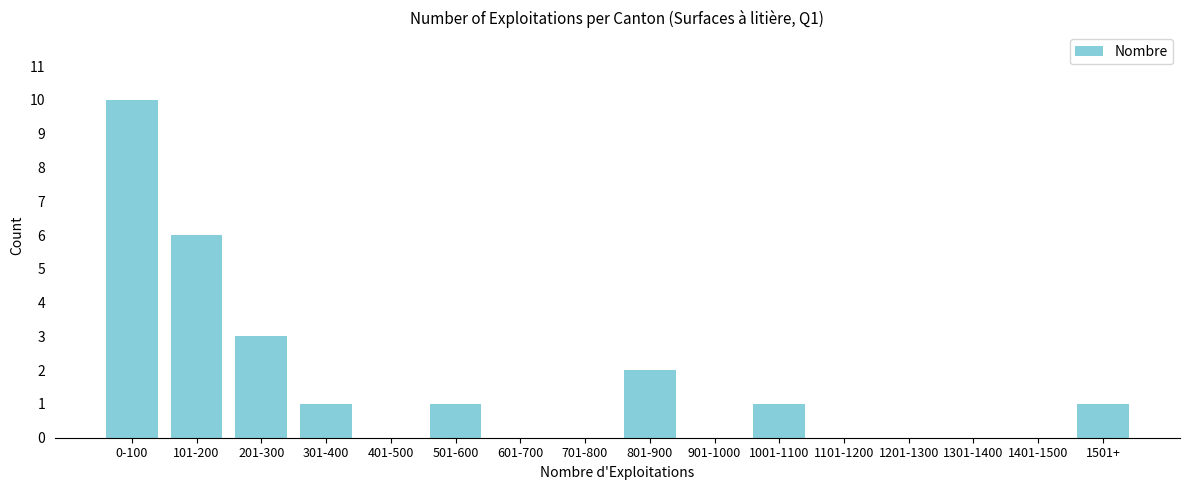

Reading right to left, transcribe all the data shown in this chart.

1501+=1	1401-1500=0	1301-1400=0	1201-1300=0	1101-1200=0	1001-1100=1	901-1000=0	801-900=2	701-800=0	601-700=0	501-600=1	401-500=0	301-400=1	201-300=3	101-200=6	0-100=10